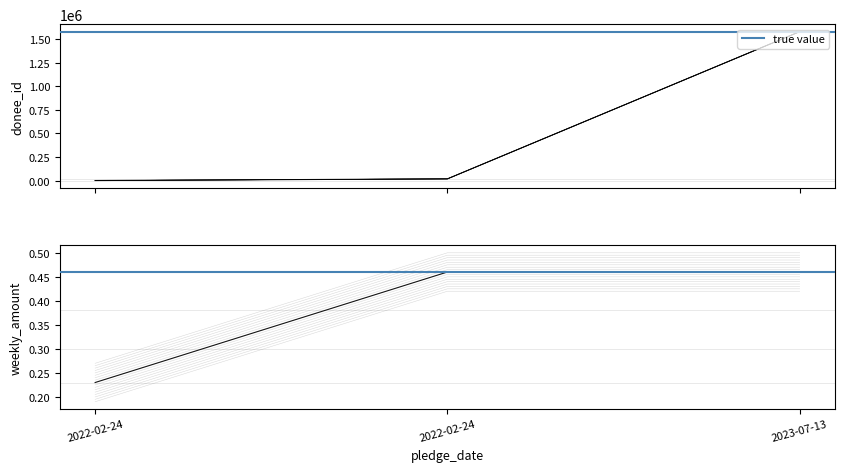

Is it true that weekly_amount equals 0.2 at 2022-02-24?

True